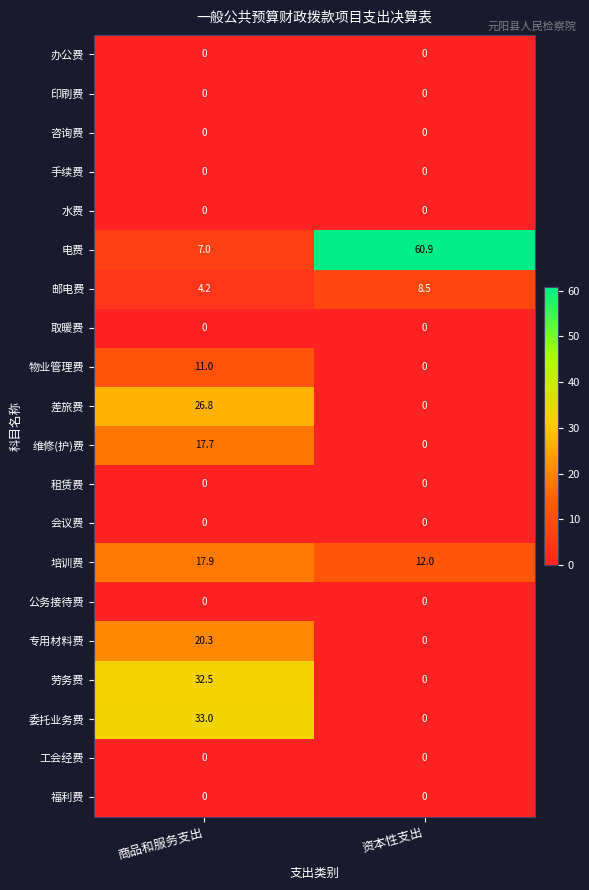

What is the difference between the maximum and minimum values in the 维修(护)费 series?

17.7